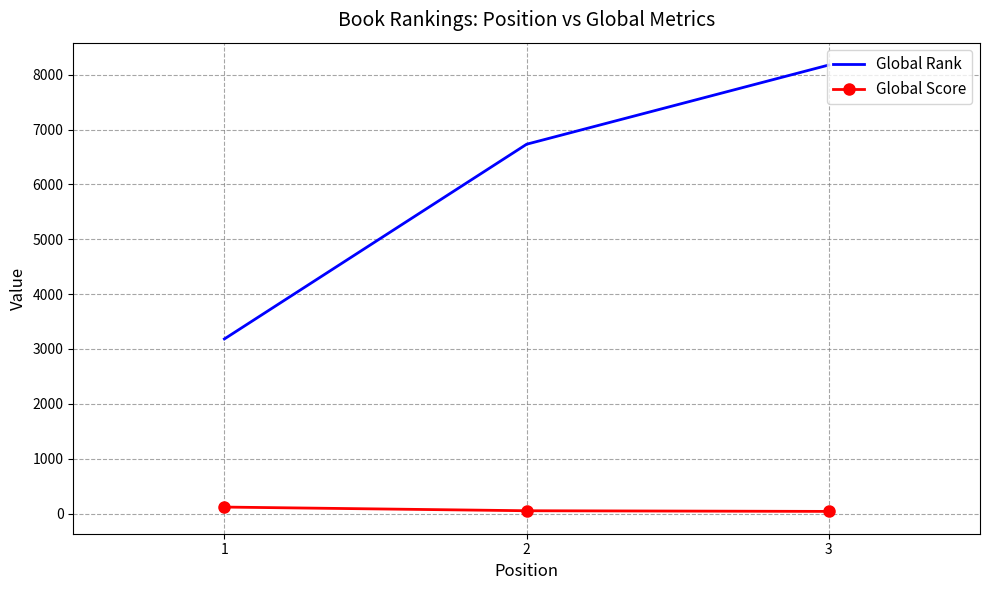

What is the highest value of the Global Rank series?

8176